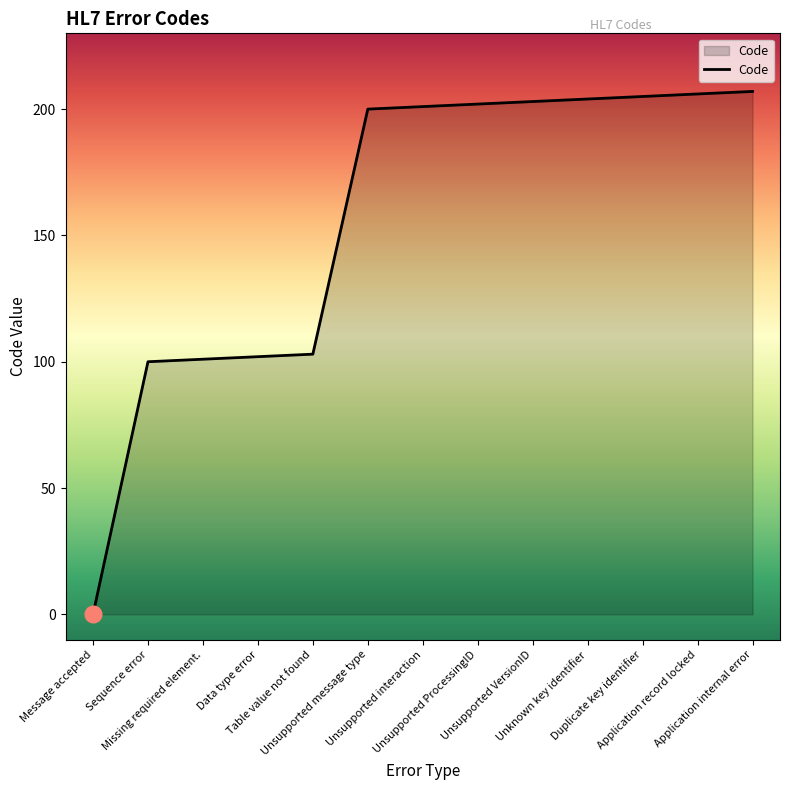

What is the difference between the maximum and minimum values?

207